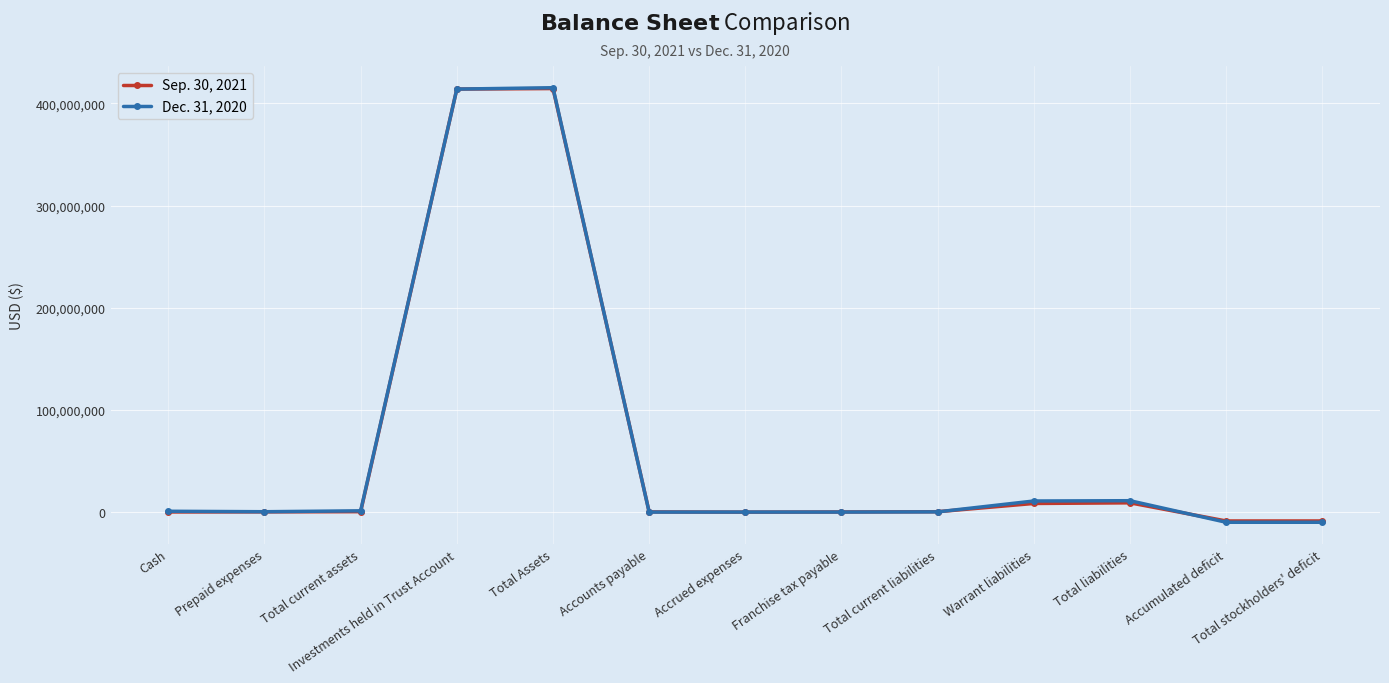

How many series are shown in this chart?

2